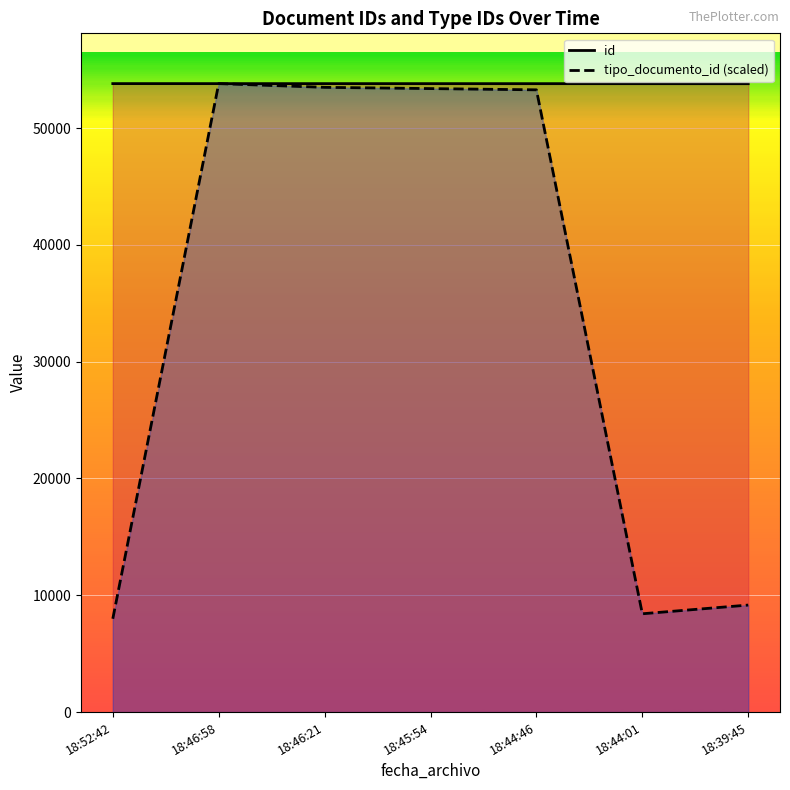

Reading left to right, what are all the values shown in this chart?

id: 53802.0	53801.0	53800.0	53799.0	53798.0	53797.0	53795.0
tipo_documento_id (scaled): 7990.4	53802.0	53482.4	53375.8	53269.3	8416.6	9162.3